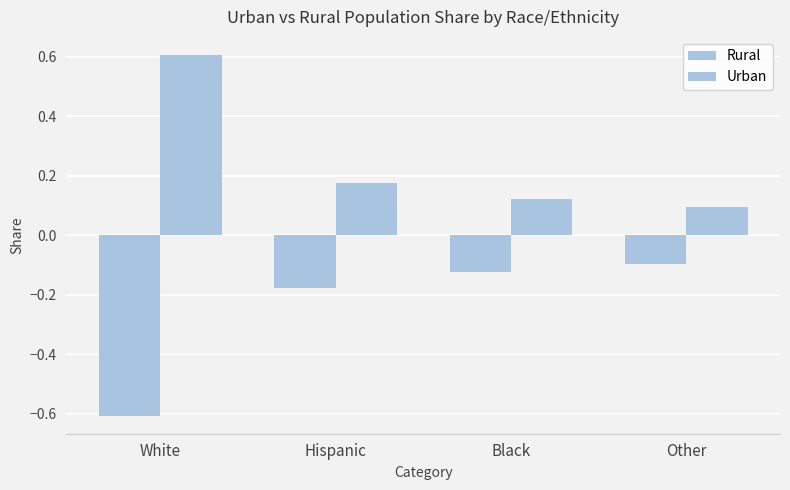

How many data points does each series have?

4